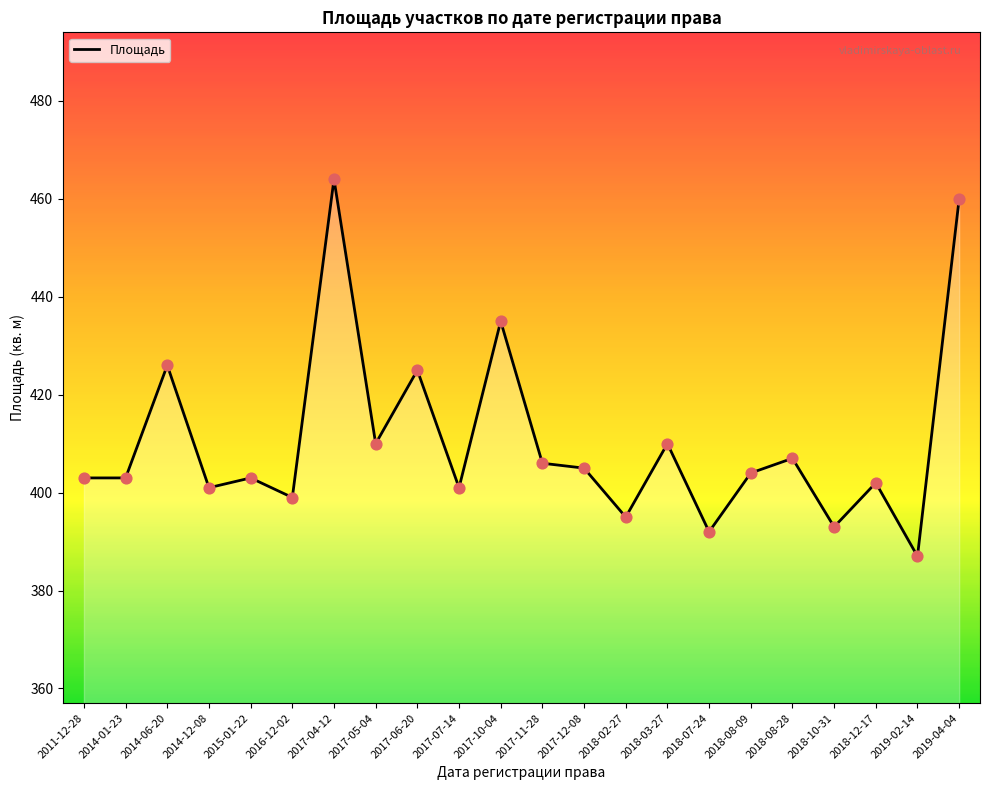

What is the change in value from 2014-01-23 to 2018-12-17?

-1